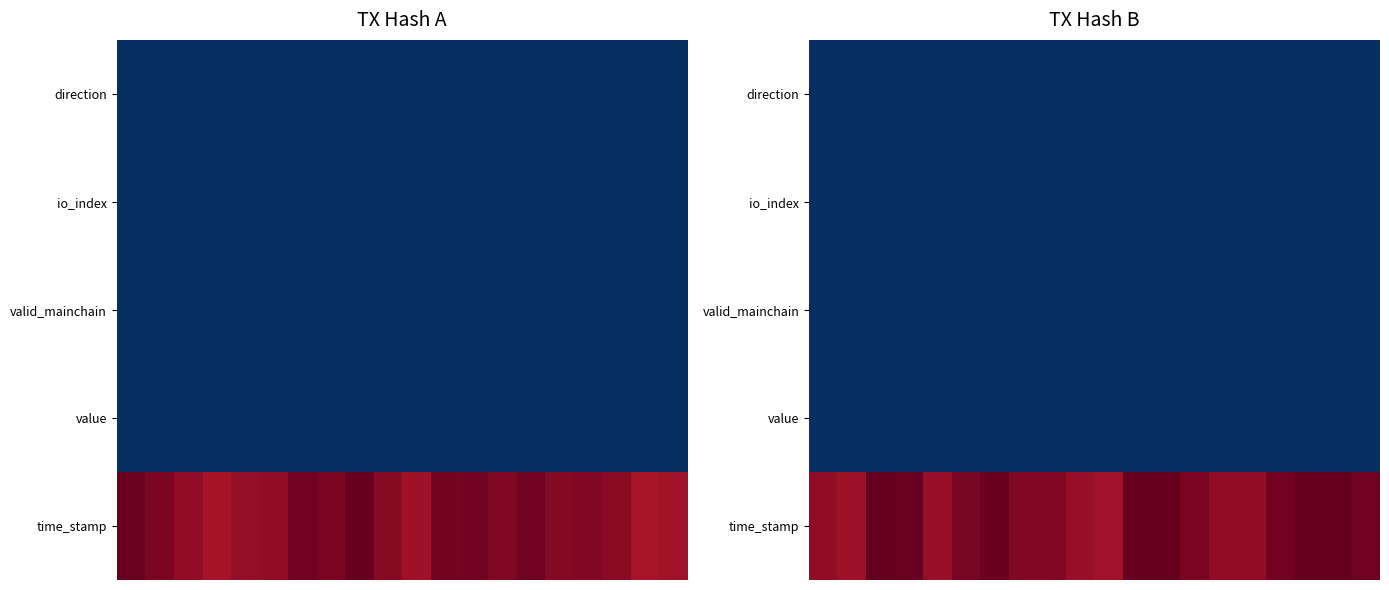

Which series has the largest total across all categories?

time_stamp